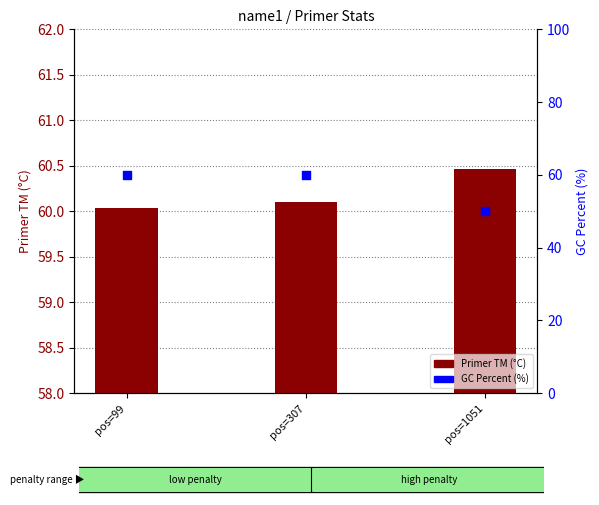

Which series has the widest spread of Y values?

GC Percent (%)